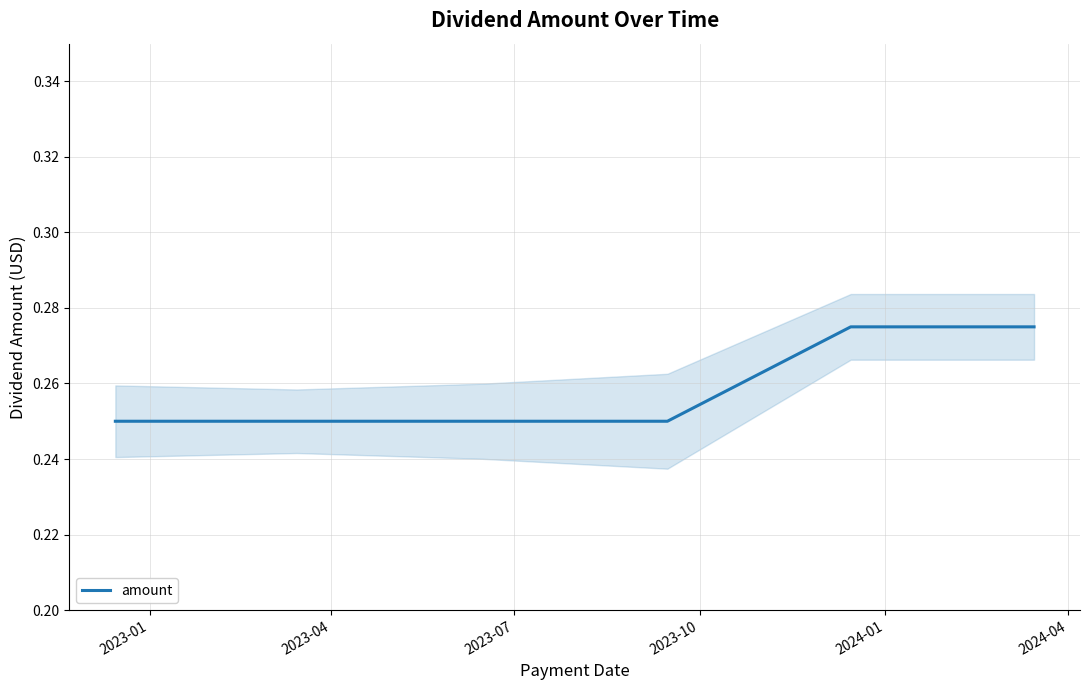

Reading left to right, extract all data points from this chart.

0.2	0.2	0.2	0.2	0.3	0.3